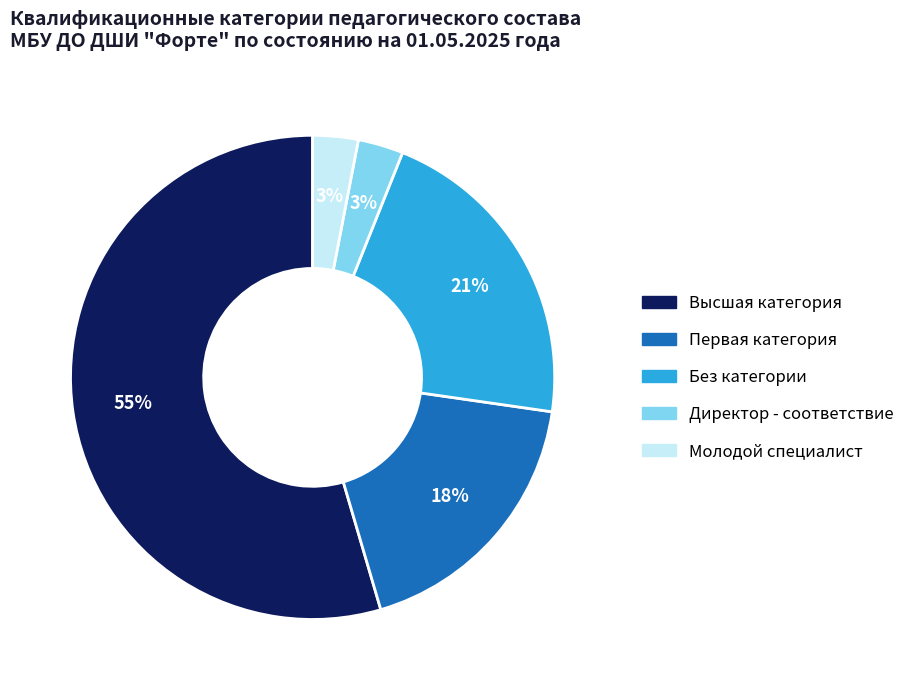

Is it true that Первая категория is 18% of the pie?

True